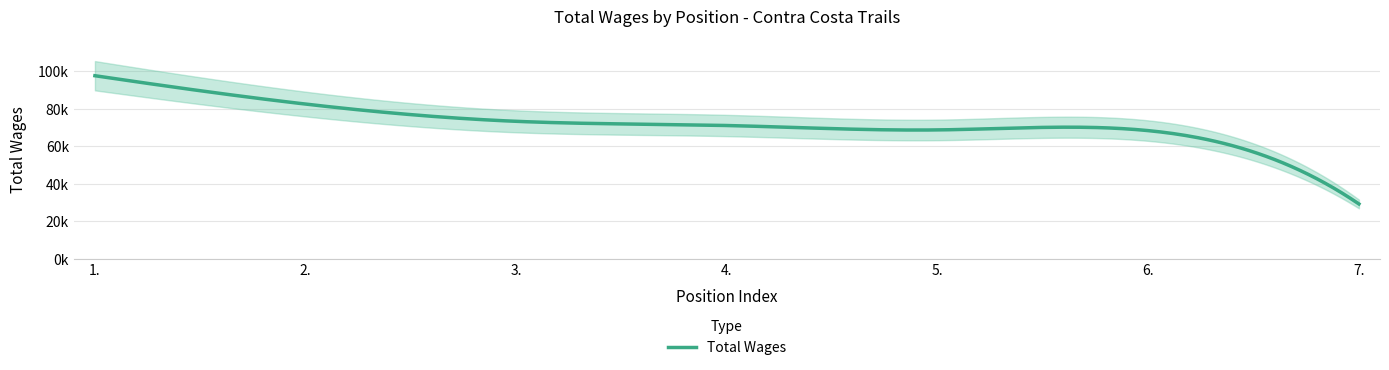

Rank the categories by value from lowest to highest.

7., 6., 5., 4., 3., 2., 1.